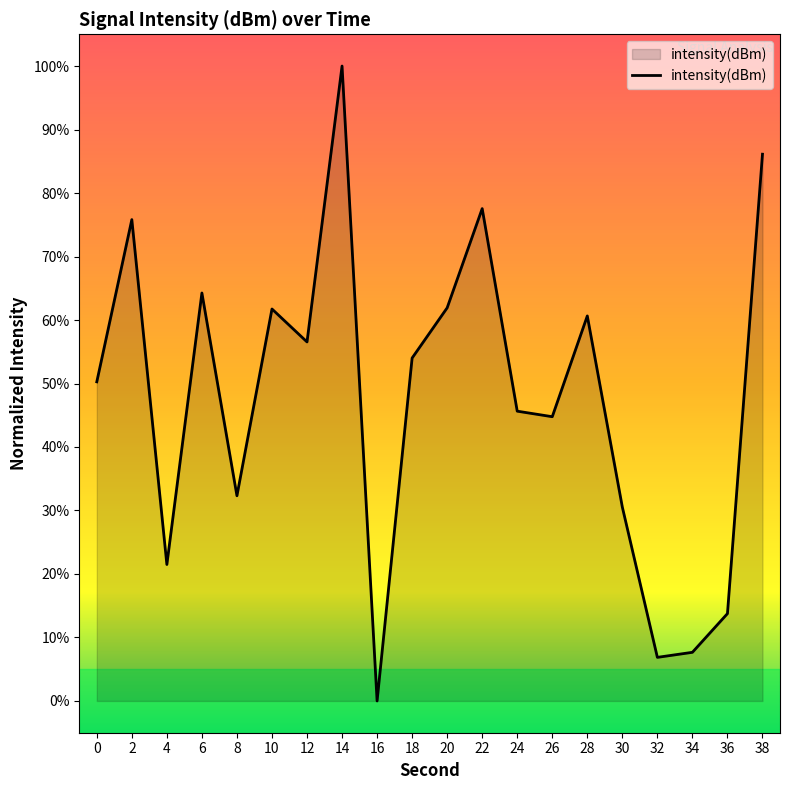

Does the chart have visible grid lines?

No